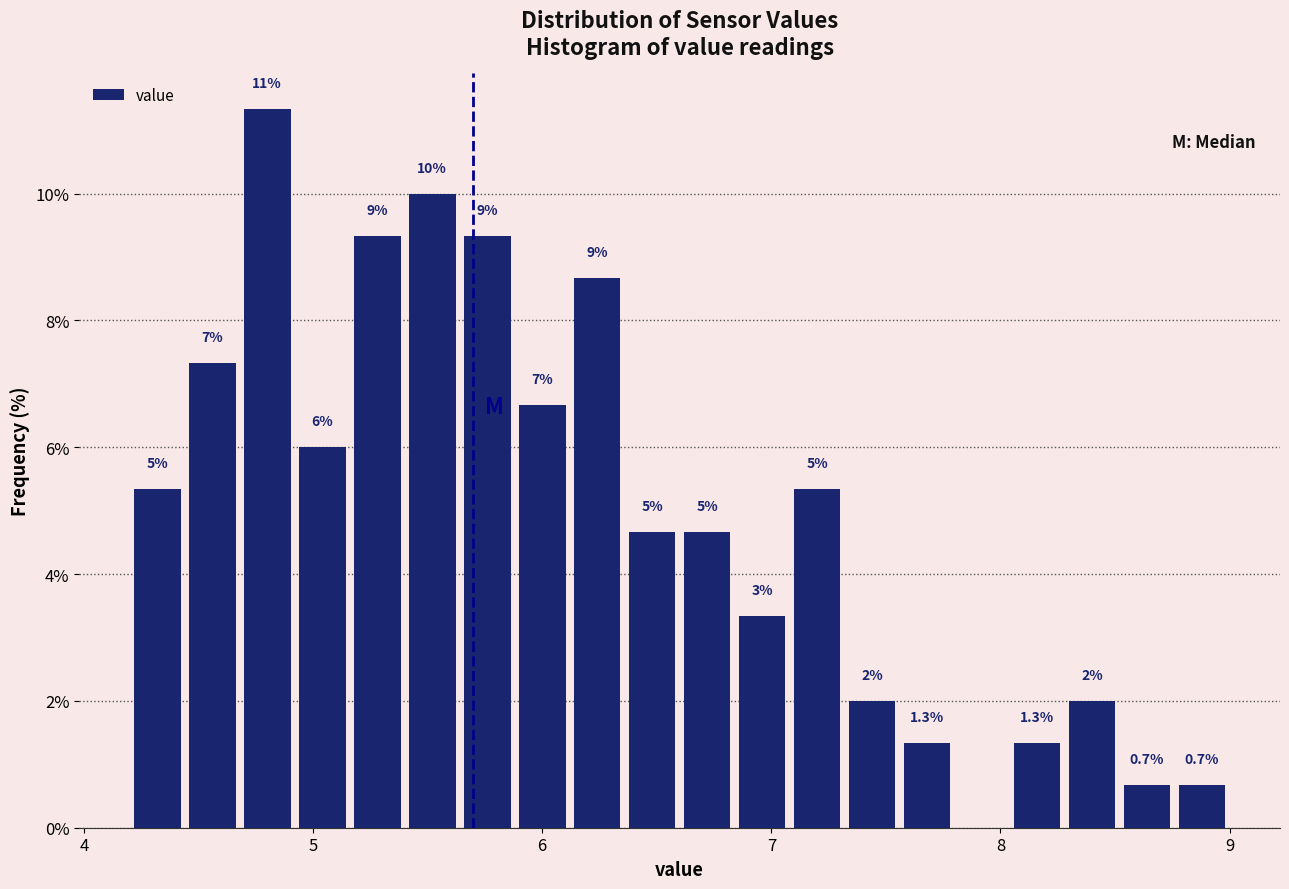

Read against the x-axis, roughly where is the centre of the tallest bar?

4.8